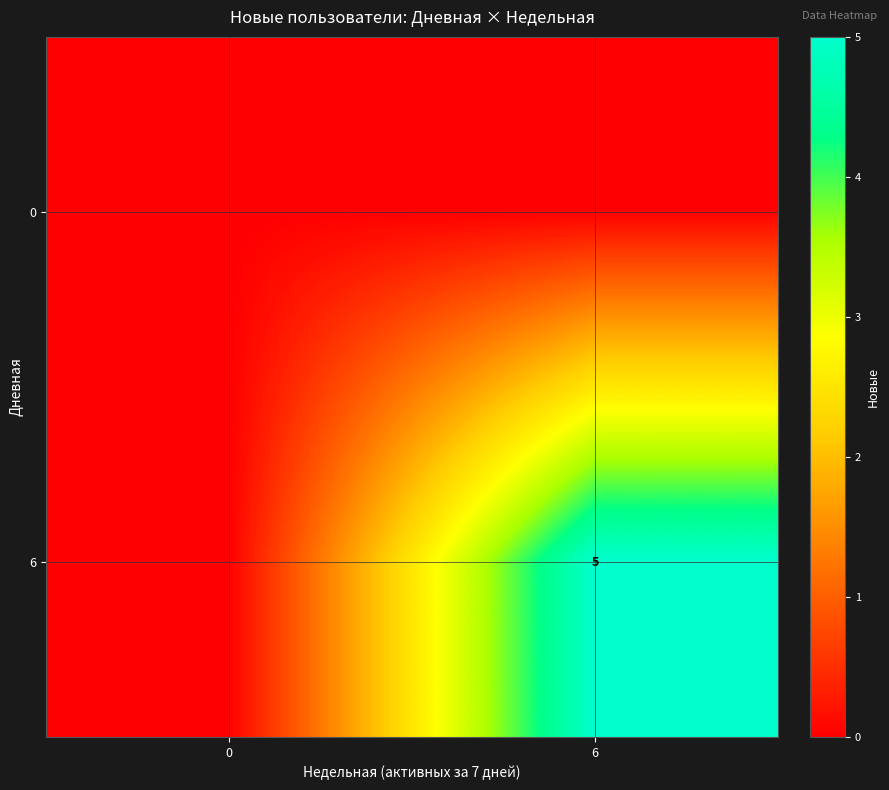

What is the total value across all series at 6?

5